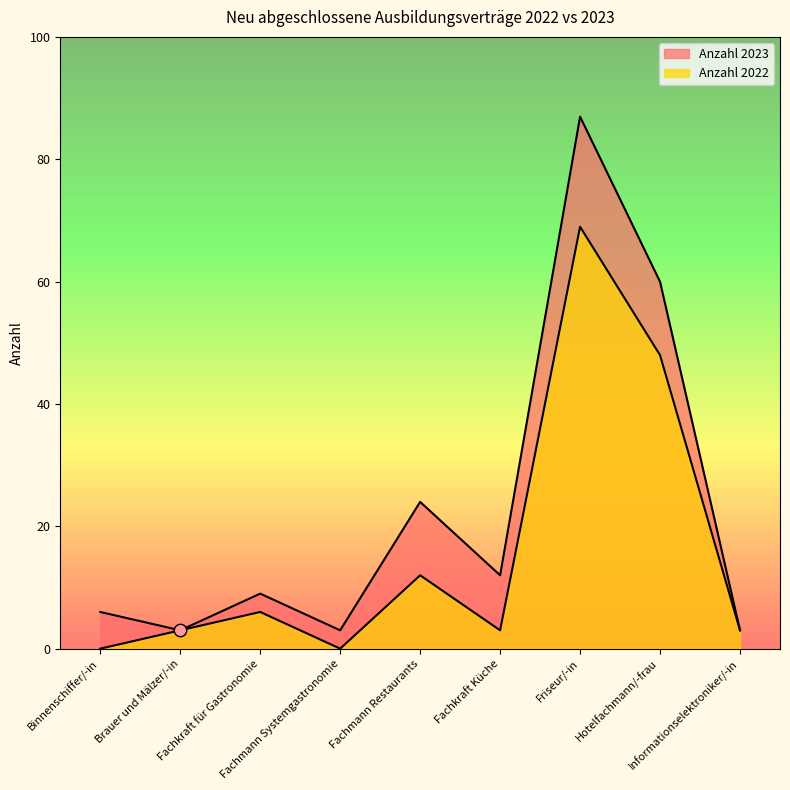

Which series contains the lowest Y value?

Anzahl 2022